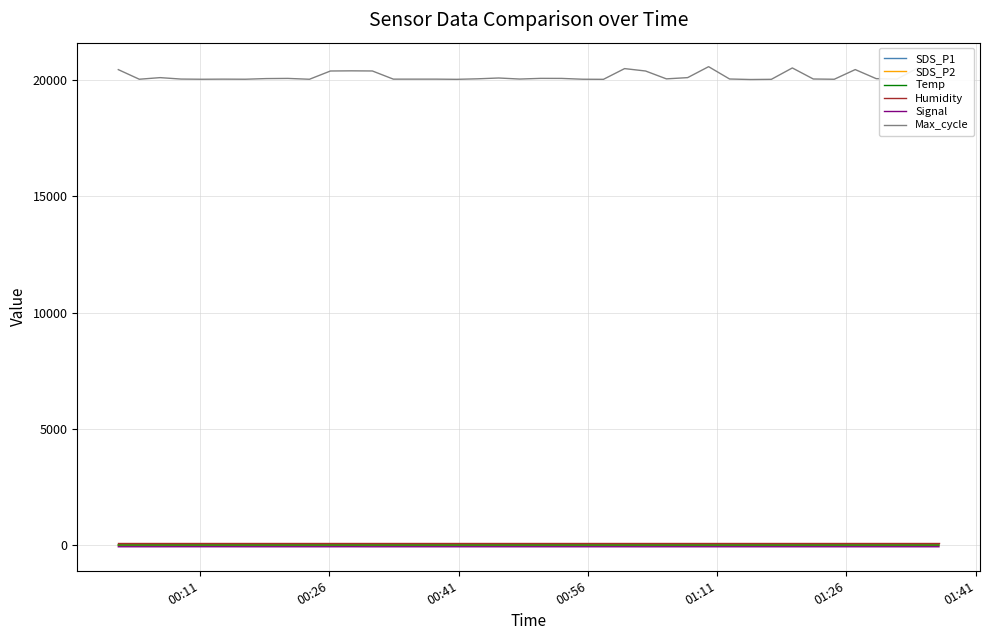

True or false: SDS_P1 and Max_cycle cross at least once.

False